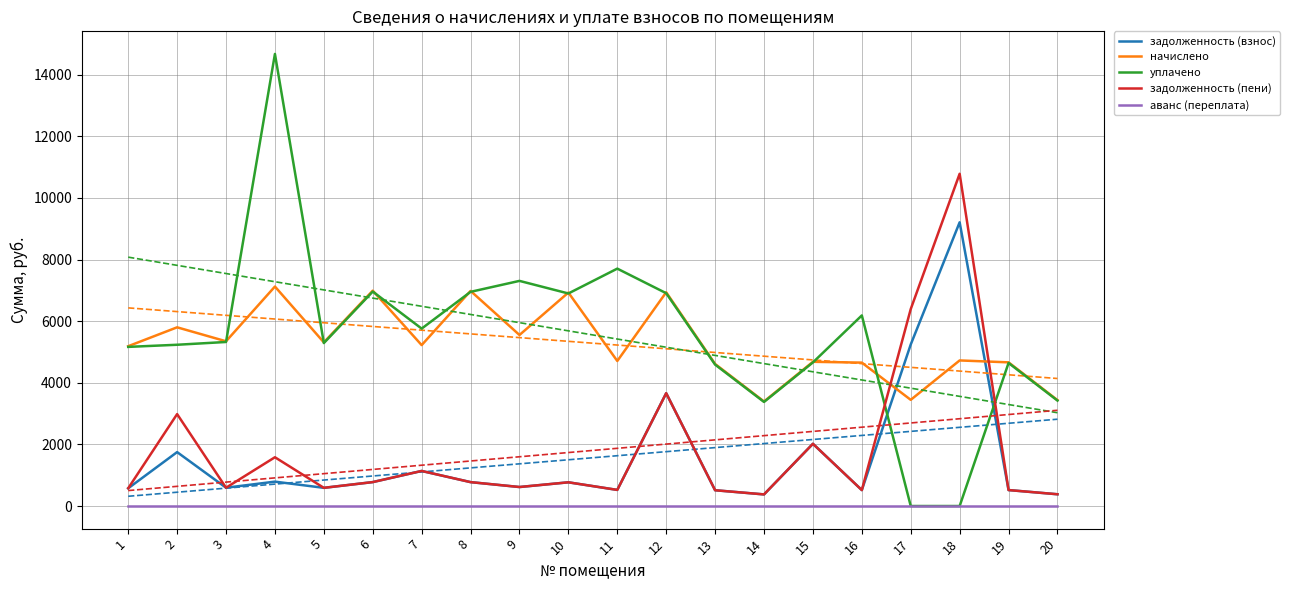

Which series has the largest total across all categories?

уплачено